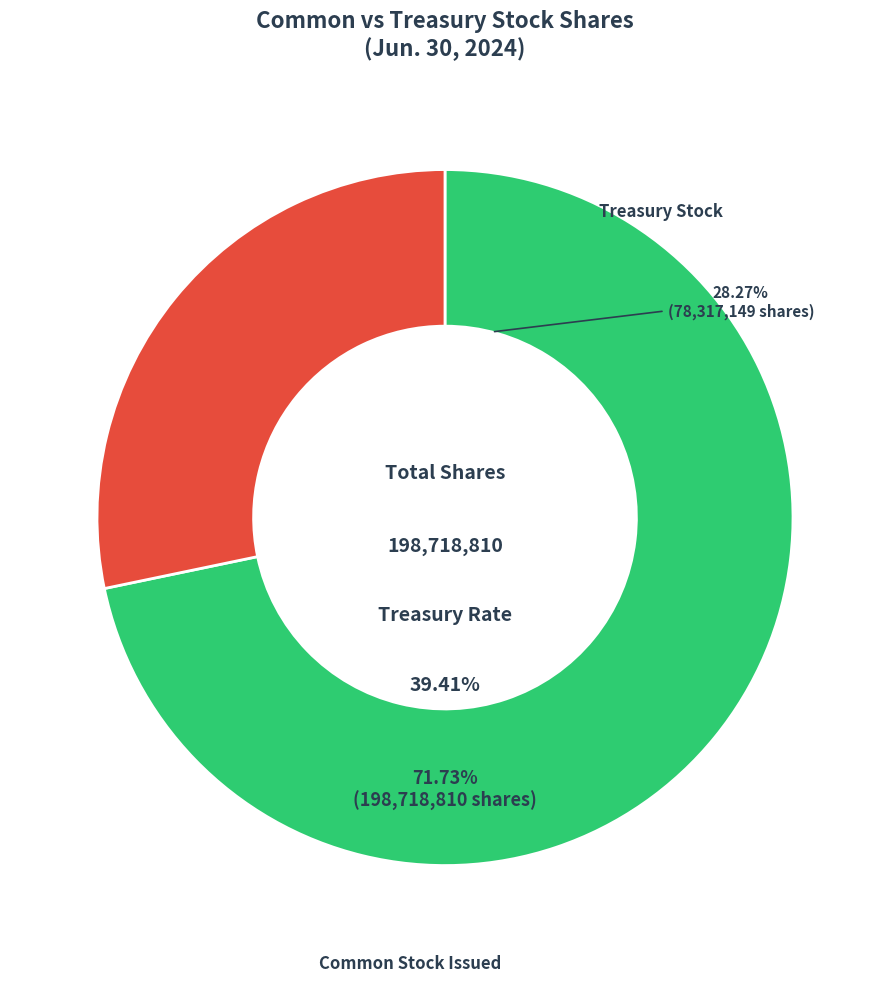

To the nearest percent, what portion does Treasury stock, shares represent?

28%